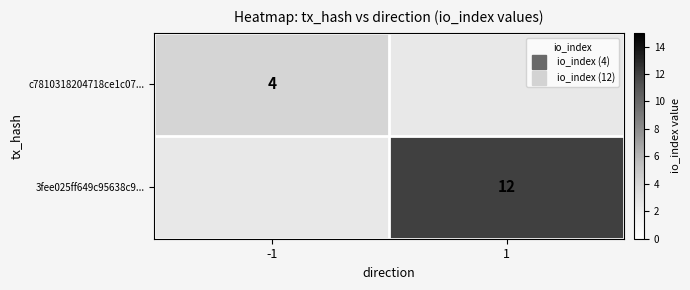

Which category has the highest value in the 3fee025ff649c95638c9... series?

-1